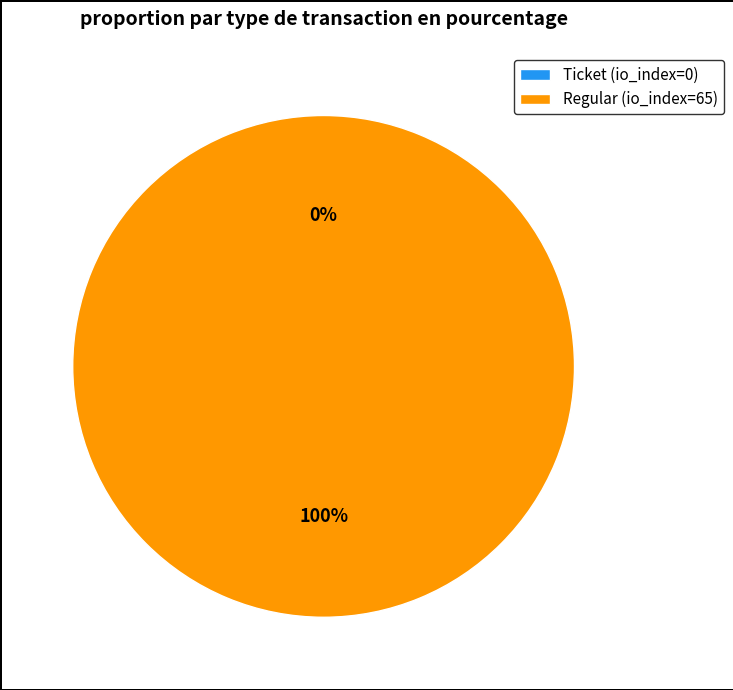

Count the number of slices in the pie.

2